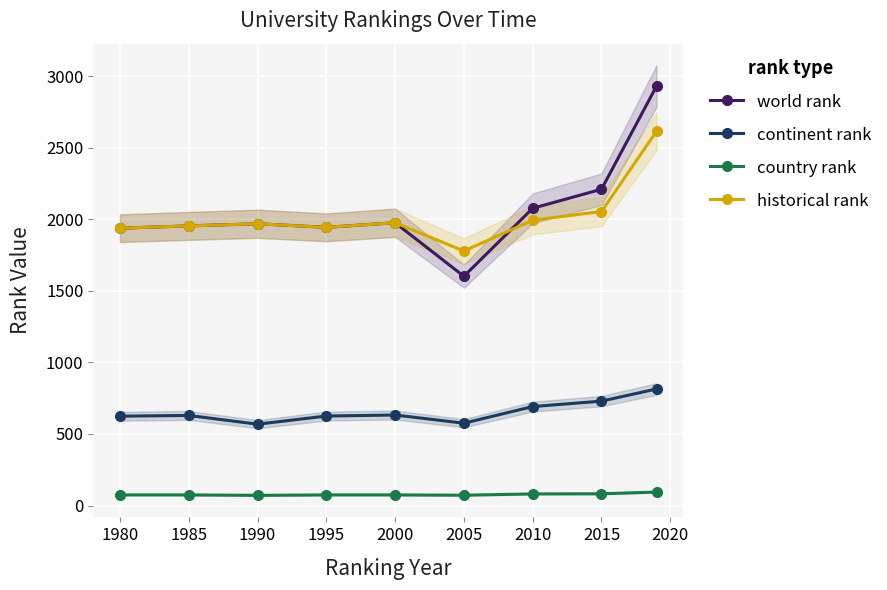

What is the sum of all world rank values?

18591.0